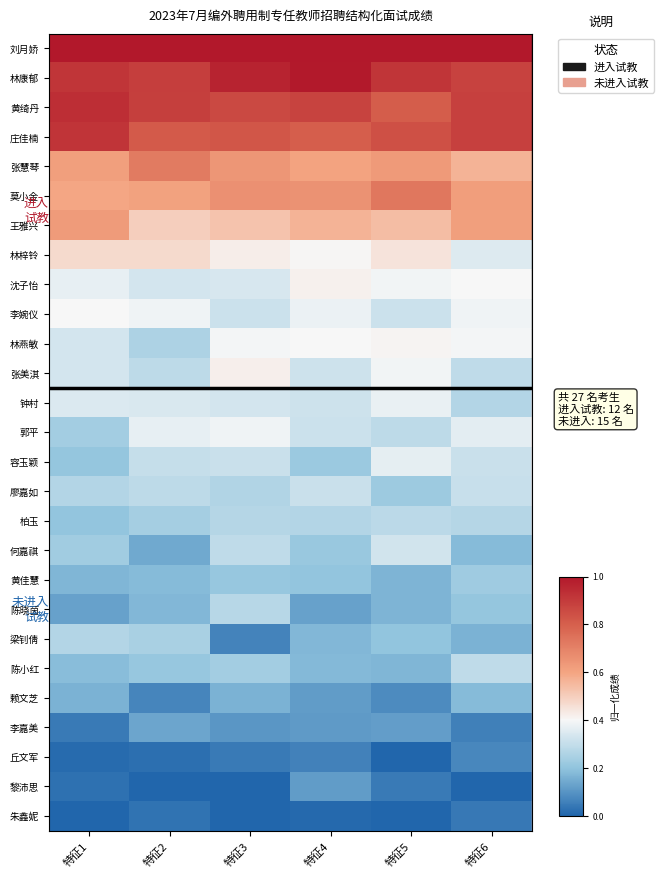

What is the spread (max minus min) of values at 特征2?

1.0